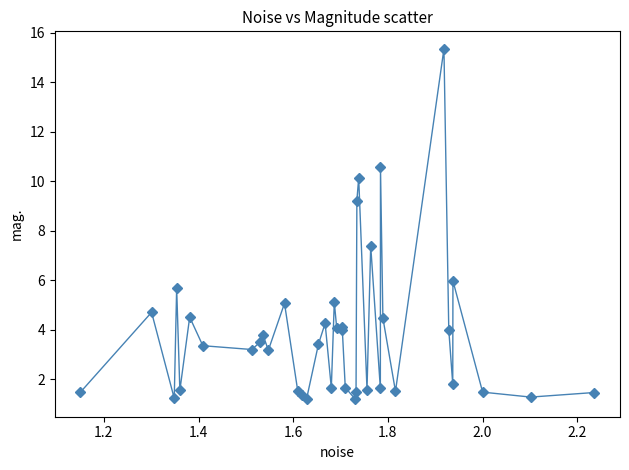

What is the value of the 15th point from the left?

1.2